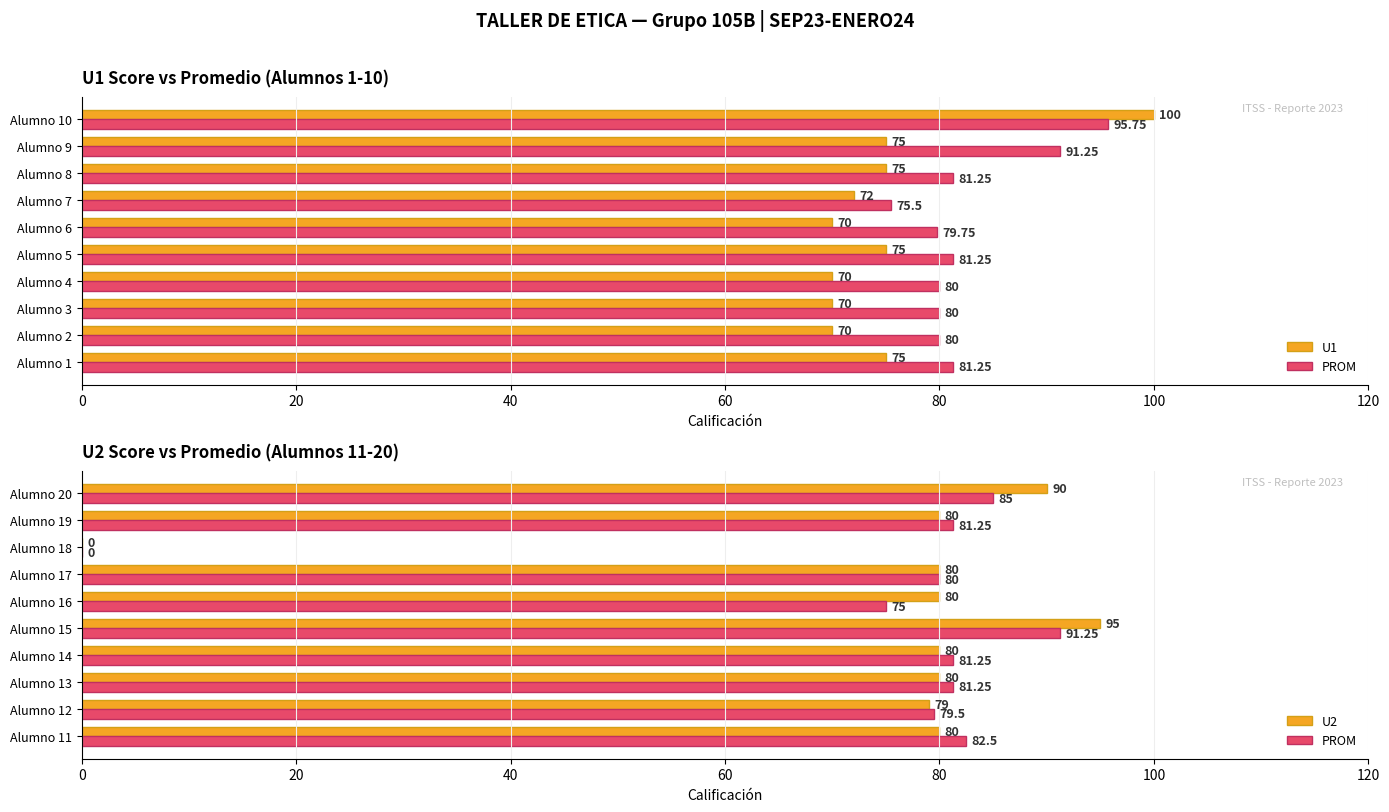

What is the average value of the U2 series?

74.4